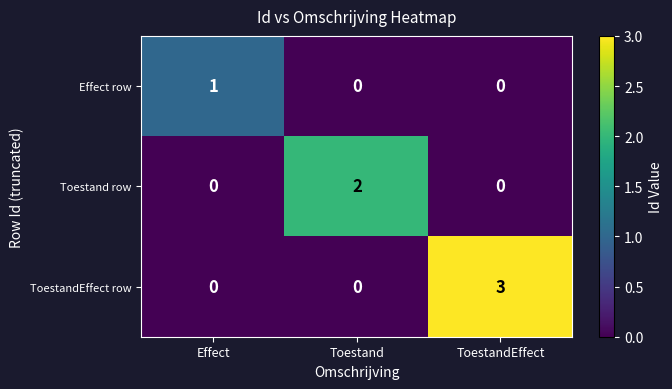

Reading left to right, list all the values displayed in this chart.

Effect row: 1	0	0
Toestand row: 0	2	0
ToestandEffect row: 0	0	3